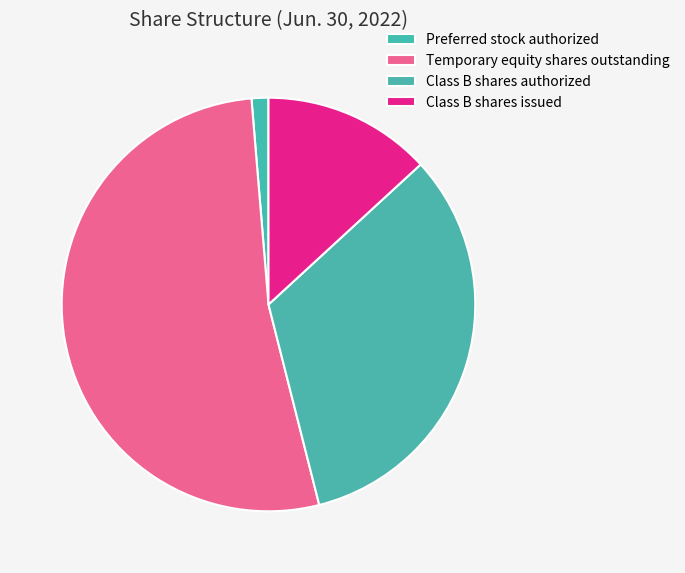

To the nearest percent, what is the average slice percentage?

25%